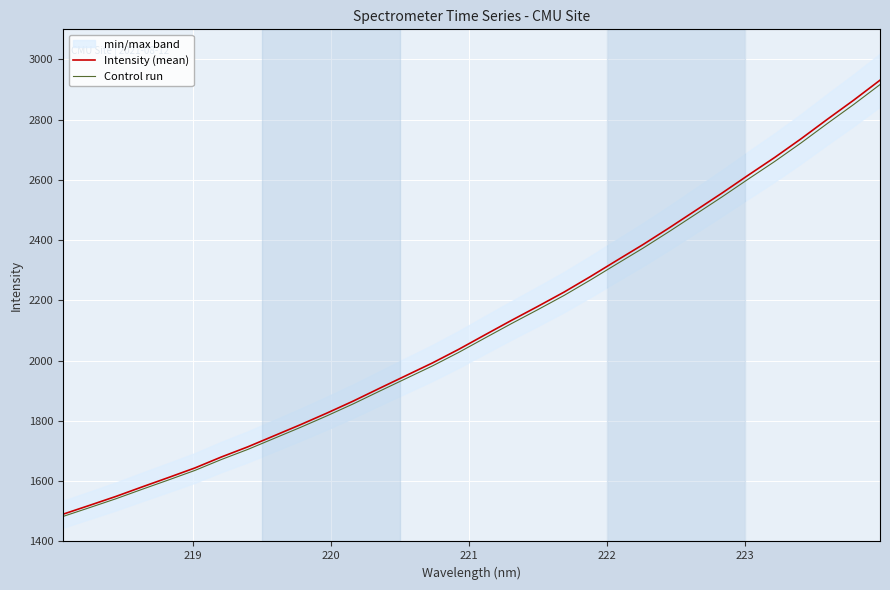

True or false: Intensity (mean) and Control run cross at least once.

False